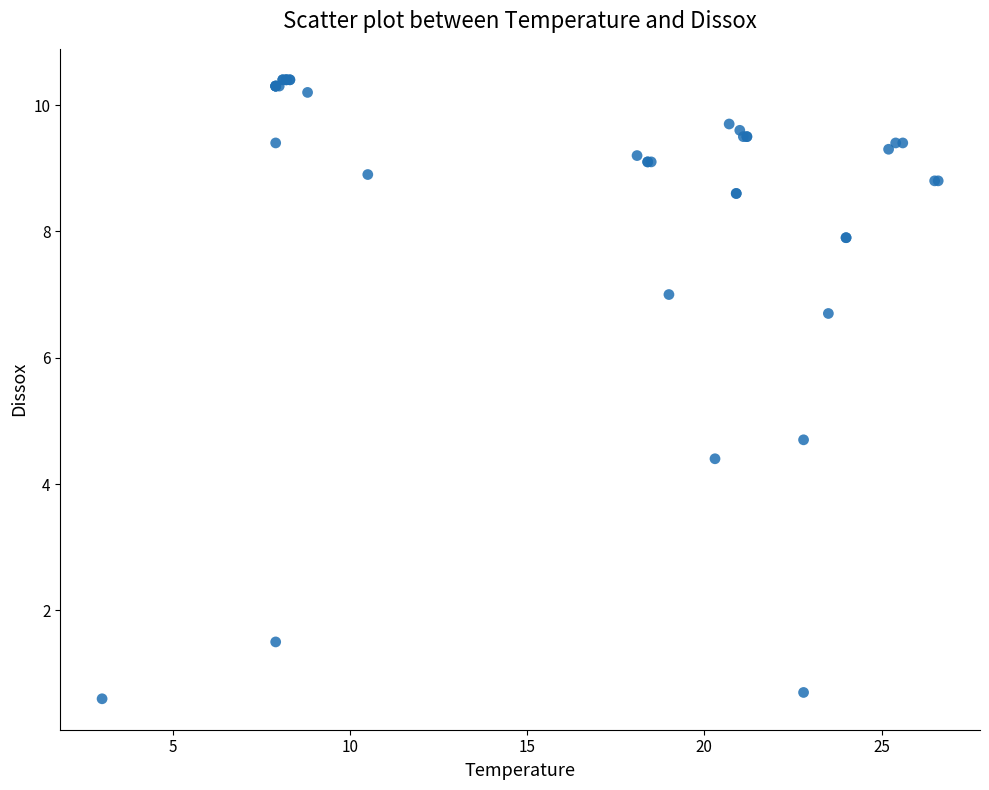

What Y value in the scatter plot is closest to 5?

4.7